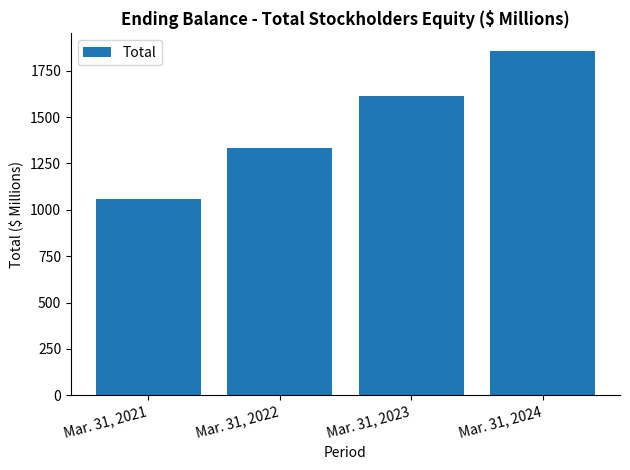

Reading left to right, extract all data points from this chart.

Mar. 31, 2021=1060.8	Mar. 31, 2022=1332.9	Mar. 31, 2023=1611.4	Mar. 31, 2024=1858.9